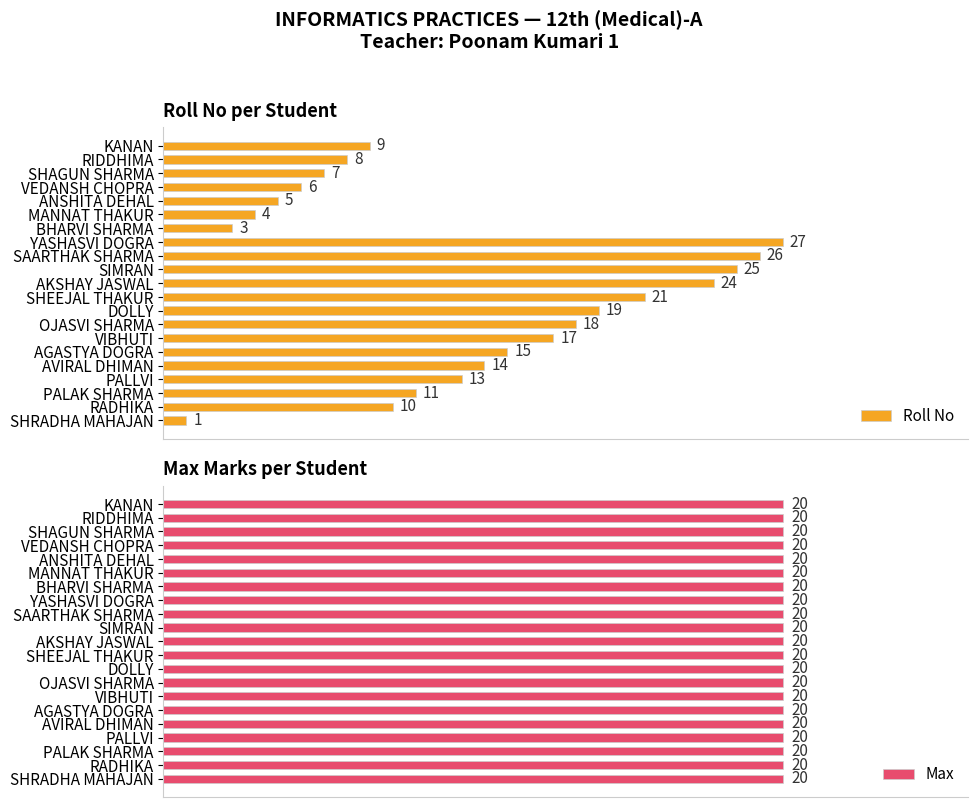

At which label is Roll No closest to 14?

AVIRAL DHIMAN